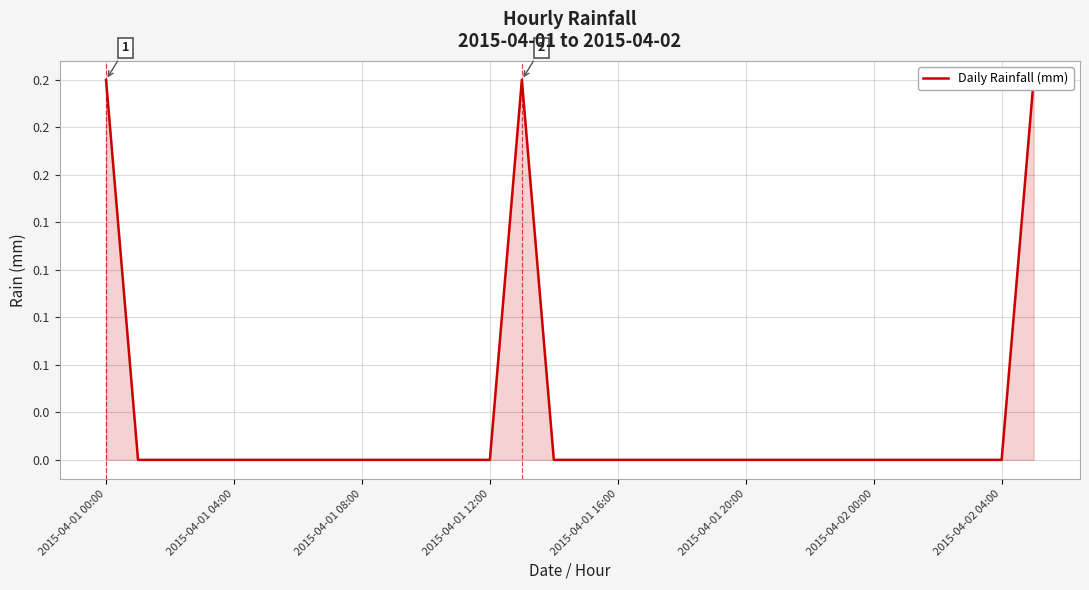

At which label is the value closest to 0?

2015-04-01 04:00